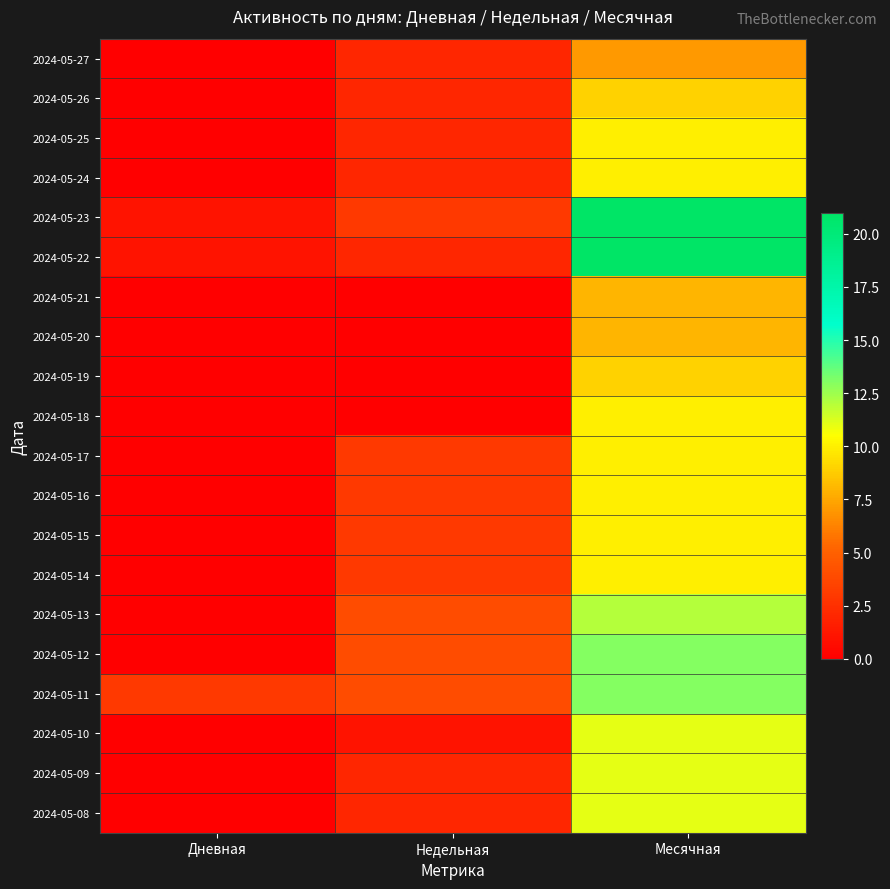

Reading left to right, transcribe all the data shown in this chart.

2024-05-27: Дневная=0	Недельная=2	Месячная=7
2024-05-26: Дневная=0	Недельная=2	Месячная=9
2024-05-25: Дневная=0	Недельная=2	Месячная=10
2024-05-24: Дневная=0	Недельная=2	Месячная=10
2024-05-23: Дневная=1	Недельная=3	Месячная=21
2024-05-22: Дневная=1	Недельная=2	Месячная=21
2024-05-21: Дневная=0	Недельная=0	Месячная=8
2024-05-20: Дневная=0	Недельная=0	Месячная=8
2024-05-19: Дневная=0	Недельная=0	Месячная=9
2024-05-18: Дневная=0	Недельная=0	Месячная=10
2024-05-17: Дневная=0	Недельная=3	Месячная=10
2024-05-16: Дневная=0	Недельная=3	Месячная=10
2024-05-15: Дневная=0	Недельная=3	Месячная=10
2024-05-14: Дневная=0	Недельная=3	Месячная=10
2024-05-13: Дневная=0	Недельная=4	Месячная=12
2024-05-12: Дневная=0	Недельная=4	Месячная=13
2024-05-11: Дневная=3	Недельная=4	Месячная=13
2024-05-10: Дневная=0	Недельная=1	Месячная=11
2024-05-09: Дневная=0	Недельная=2	Месячная=11
2024-05-08: Дневная=0	Недельная=2	Месячная=11